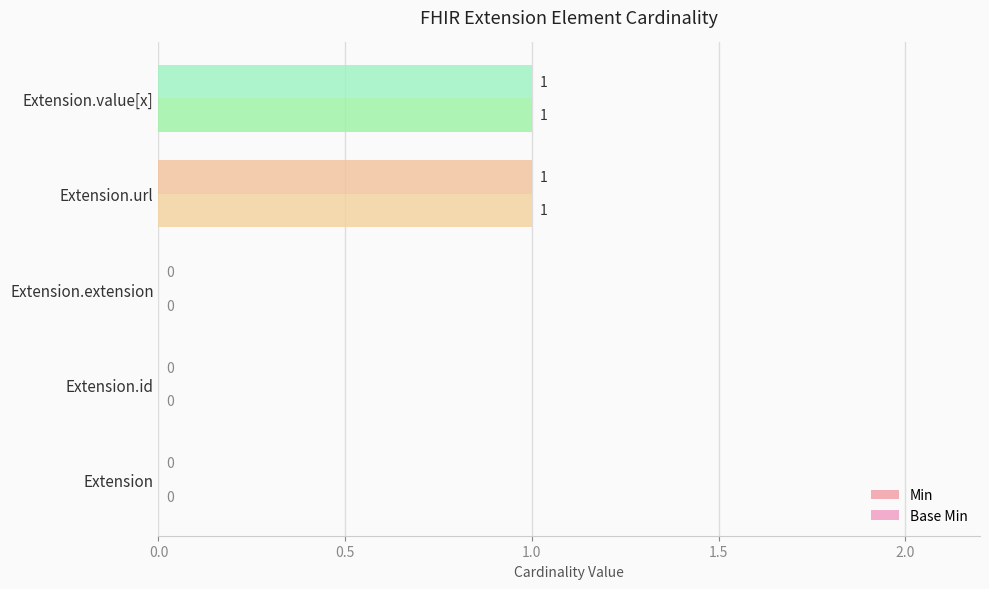

How many positive values does the Min series have?

2